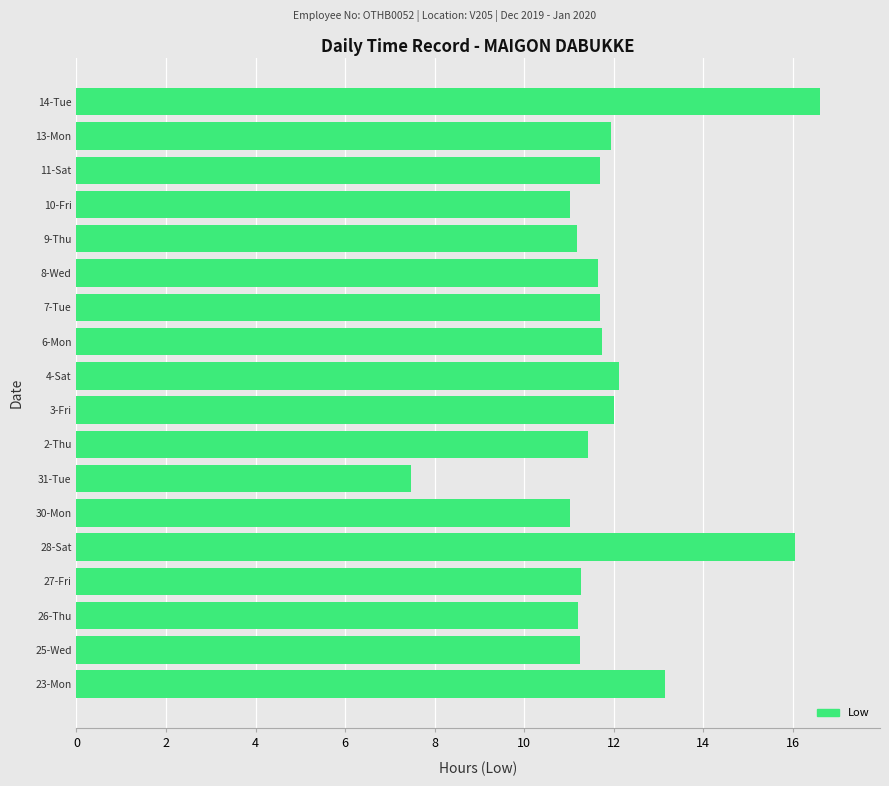

Are the bars grouped side by side (vs. stacked)?

No